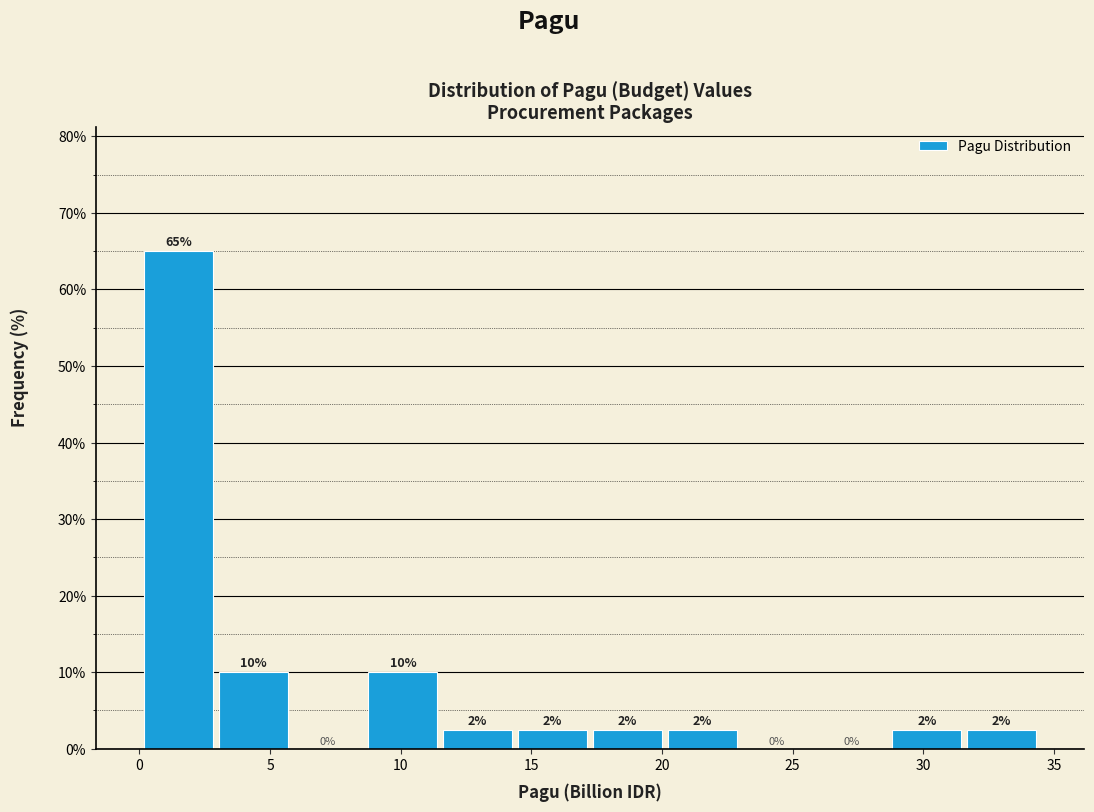

Over which range of the x-axis is the bar tallest?

0.0 to 3.0